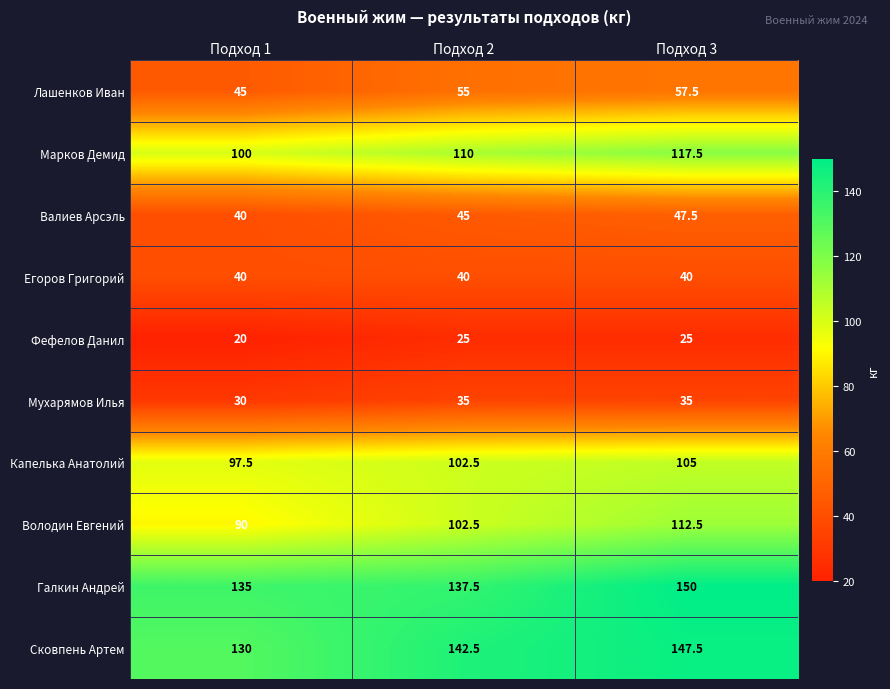

How many categories are shown in the chart?

3